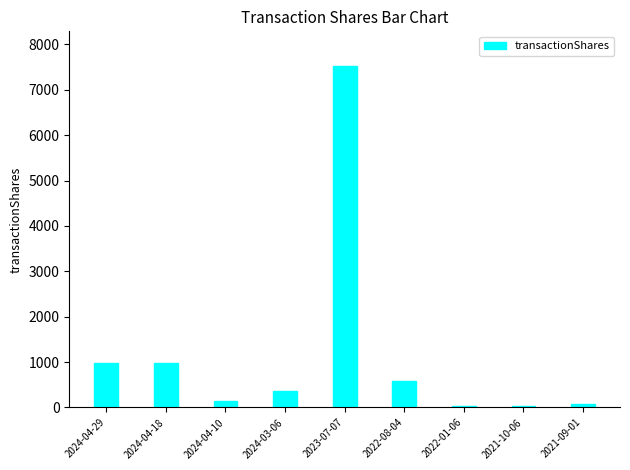

The value at 2021-09-01 is 69. True or false?

True